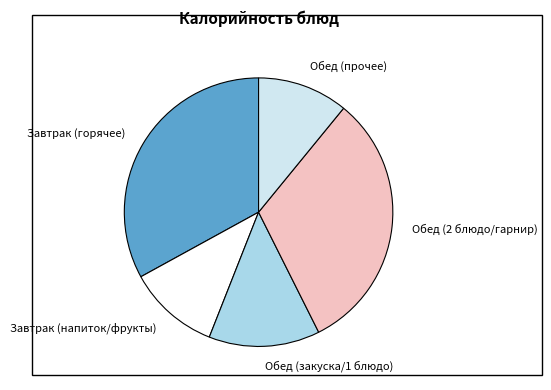

Which slice is the largest?

Завтрак (горячее)